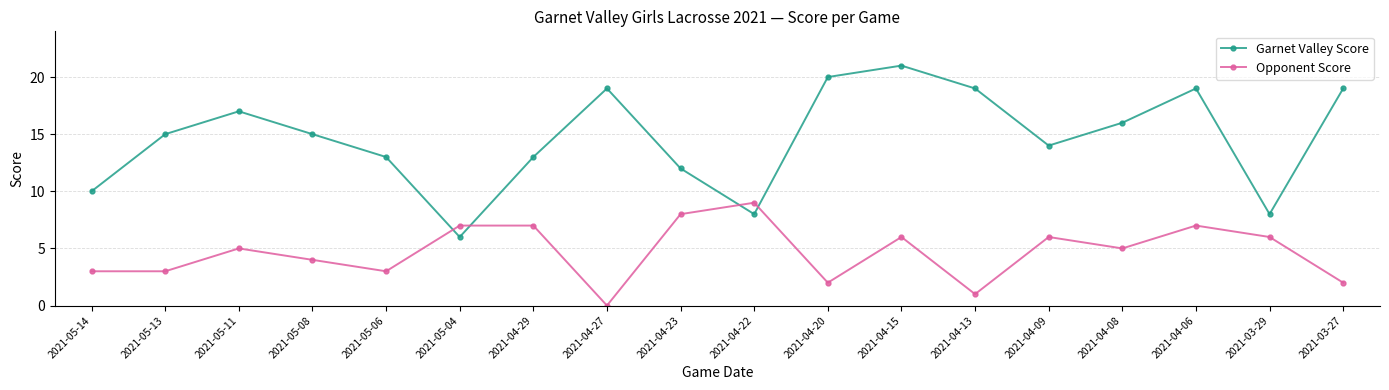

At which category is the sum across all series the highest?

2021-04-15